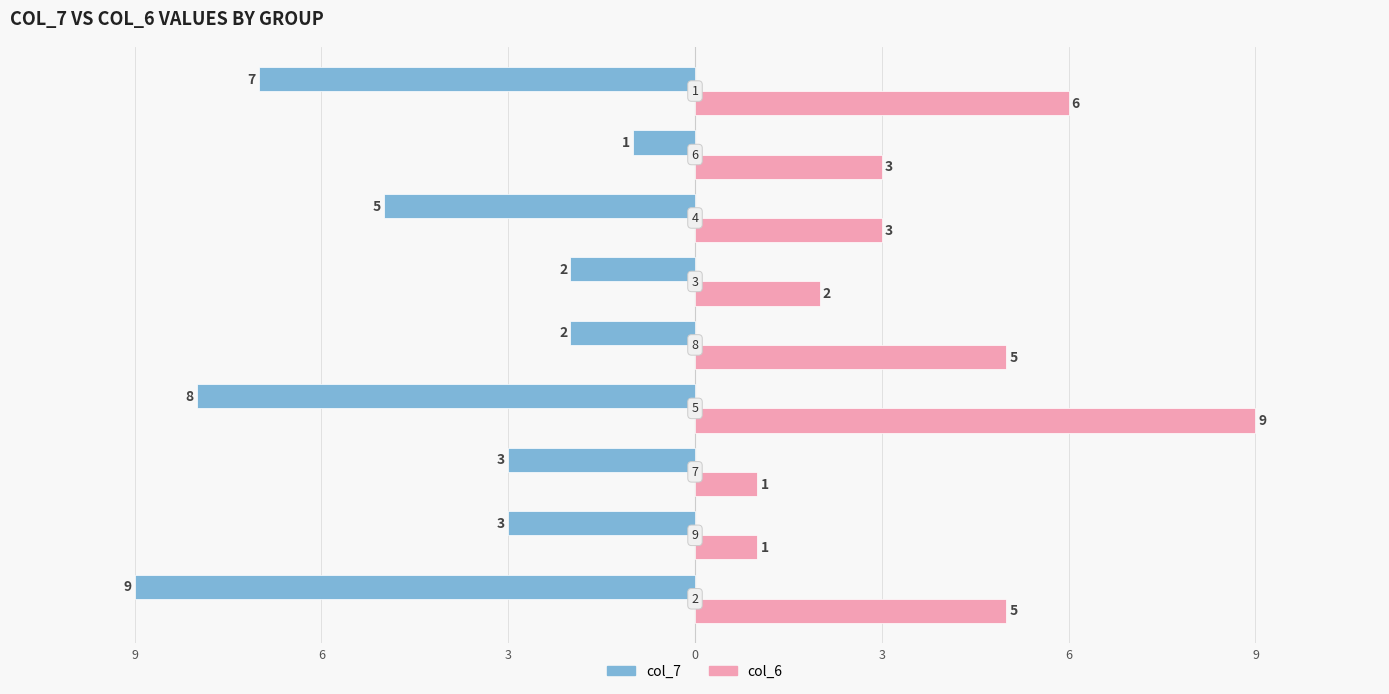

What are all the series names shown in the legend?

col_7, col_6